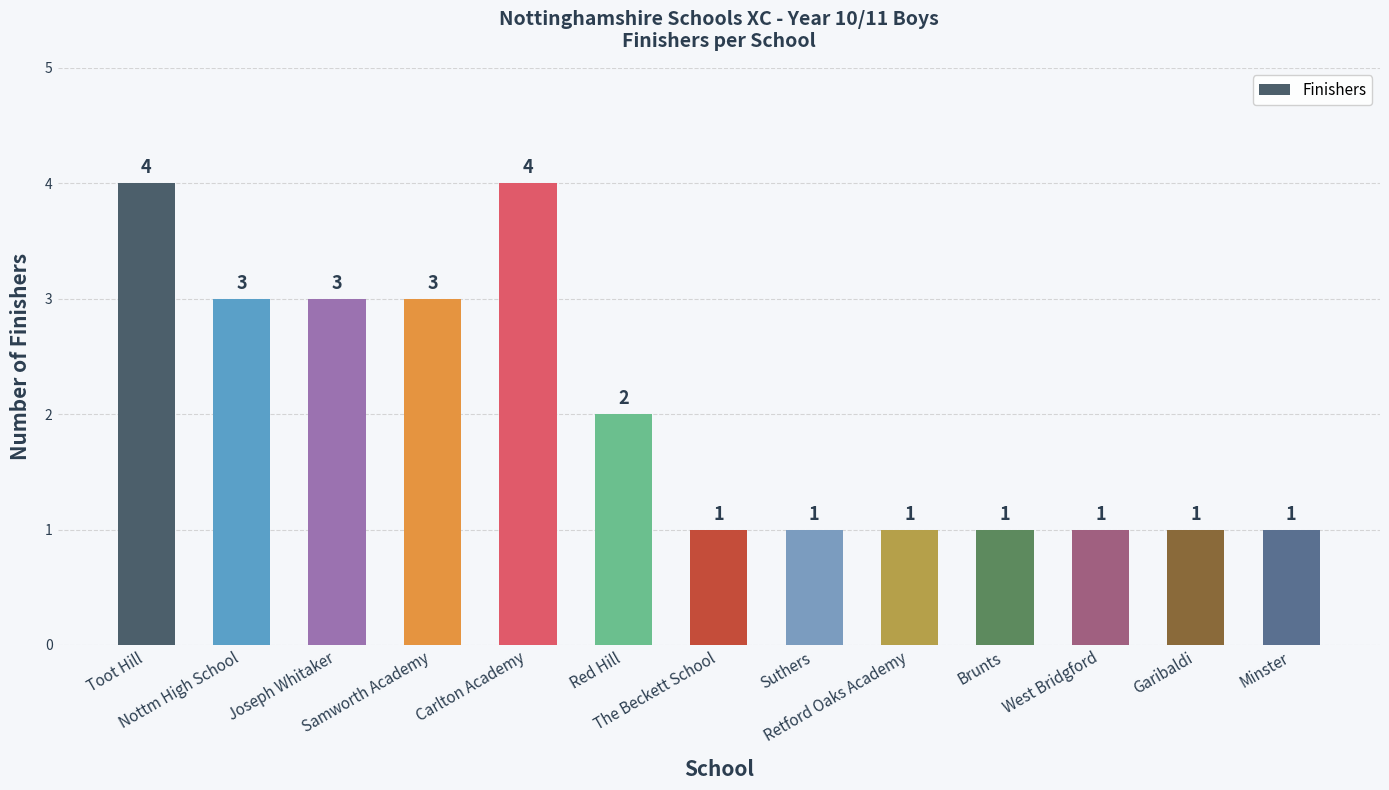

What is the approximate value at Garibaldi?

1